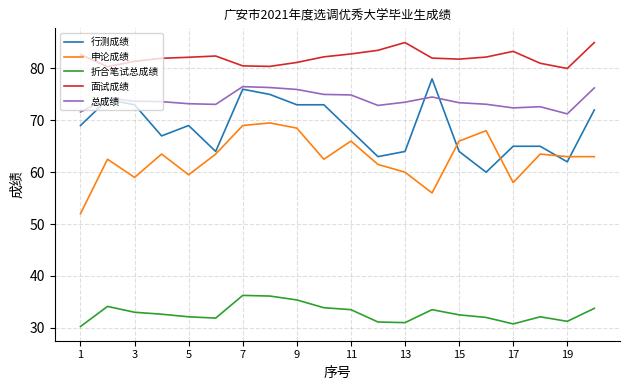

True or false: 面试成绩 and 折合笔试总成绩 intersect in this chart.

False